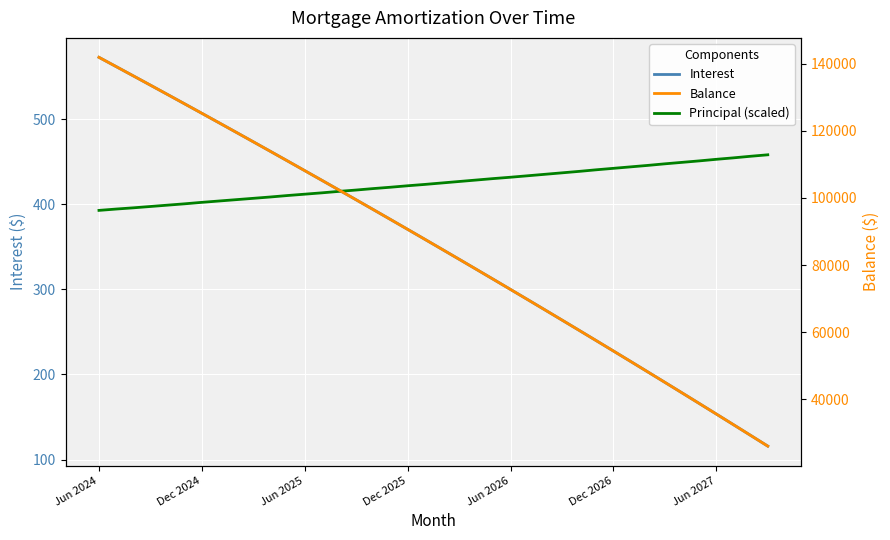

What is the total value across all series at 32?

48822.5